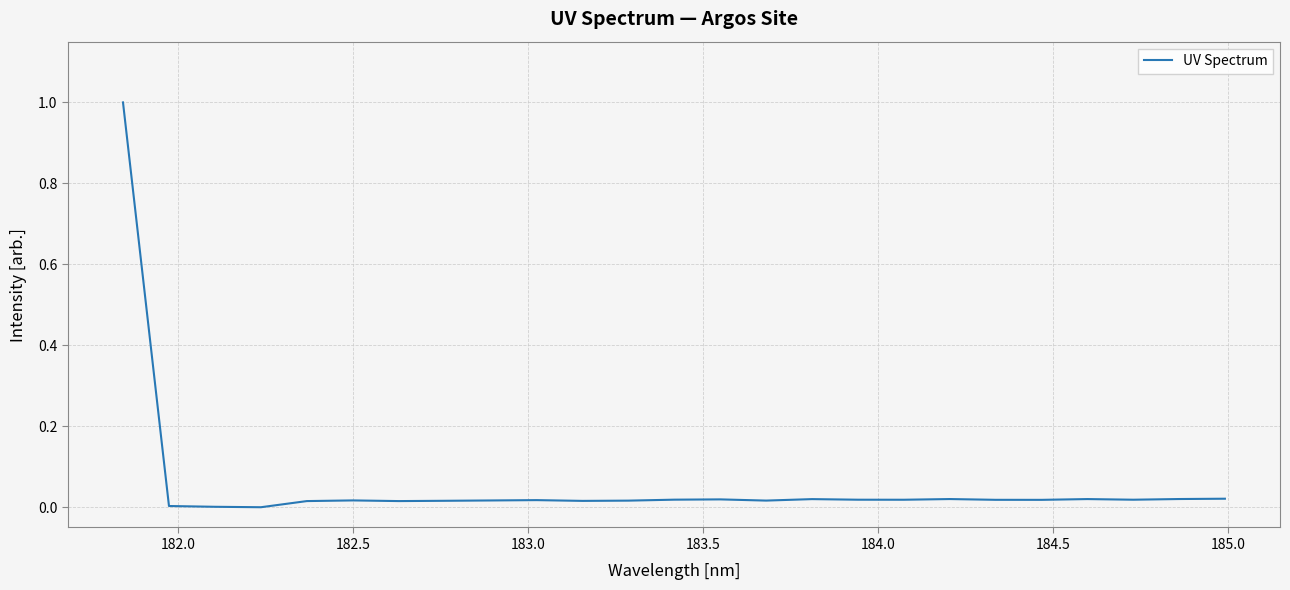

Does the chart display data point markers on the line(s)?

No